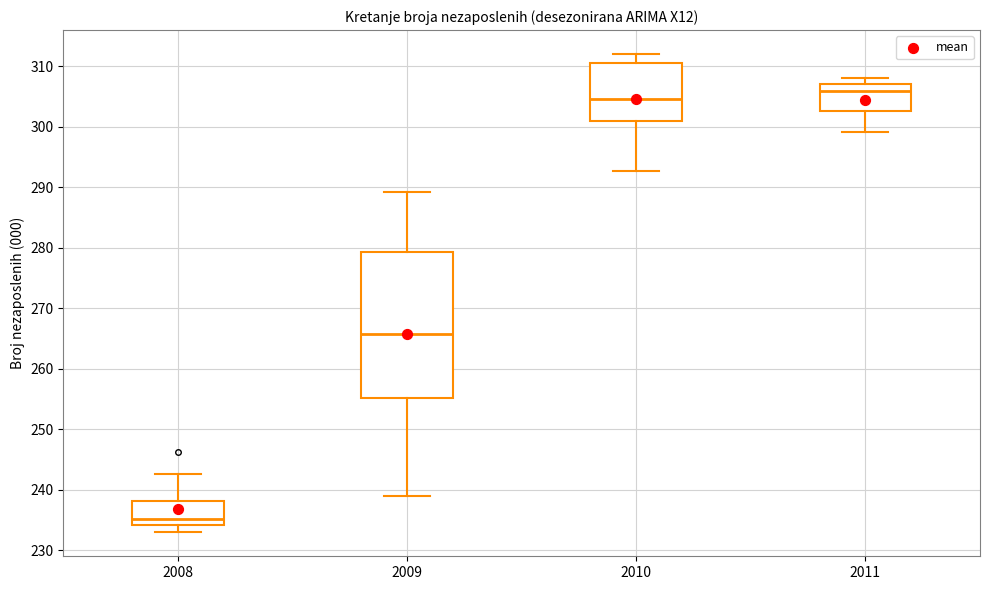

Reading left to right, read every box against the y-axis: the position of its median line, the range the box covers, and the ends of its whiskers. The values are not printed on the chart, so give them approximately, as read against the axis.

2008: median 235, box 234 to 238, whiskers 233 to 243
2009: median 266, box 255 to 279, whiskers 239 to 289
2010: median 305, box 301 to 311, whiskers 293 to 312
2011: median 306, box 303 to 307, whiskers 299 to 308